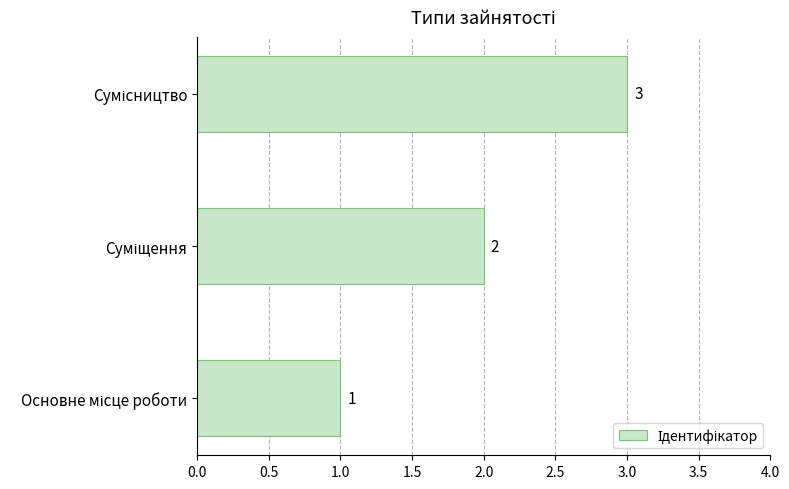

Count the values in the range 1 to 3.

3